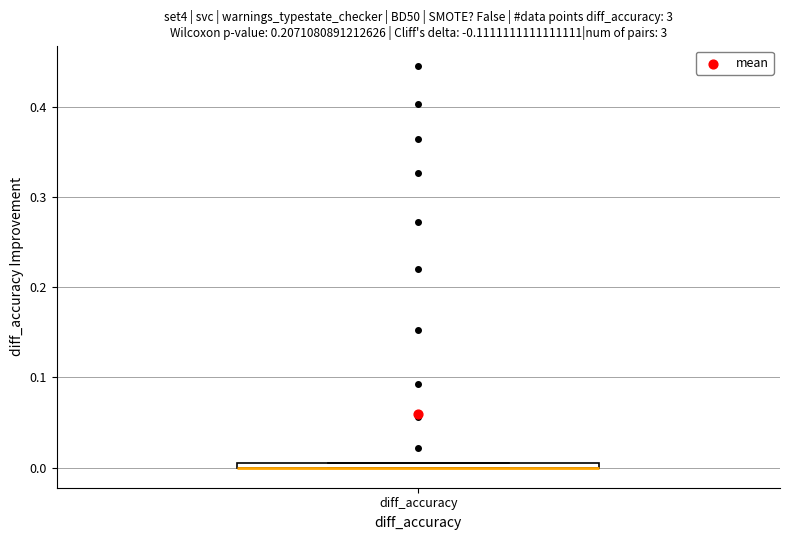

Where is the lower edge of the box for diff_accuracy on the y-axis? The values are not printed on the chart, so give them approximately, as read against the axis.

0.00